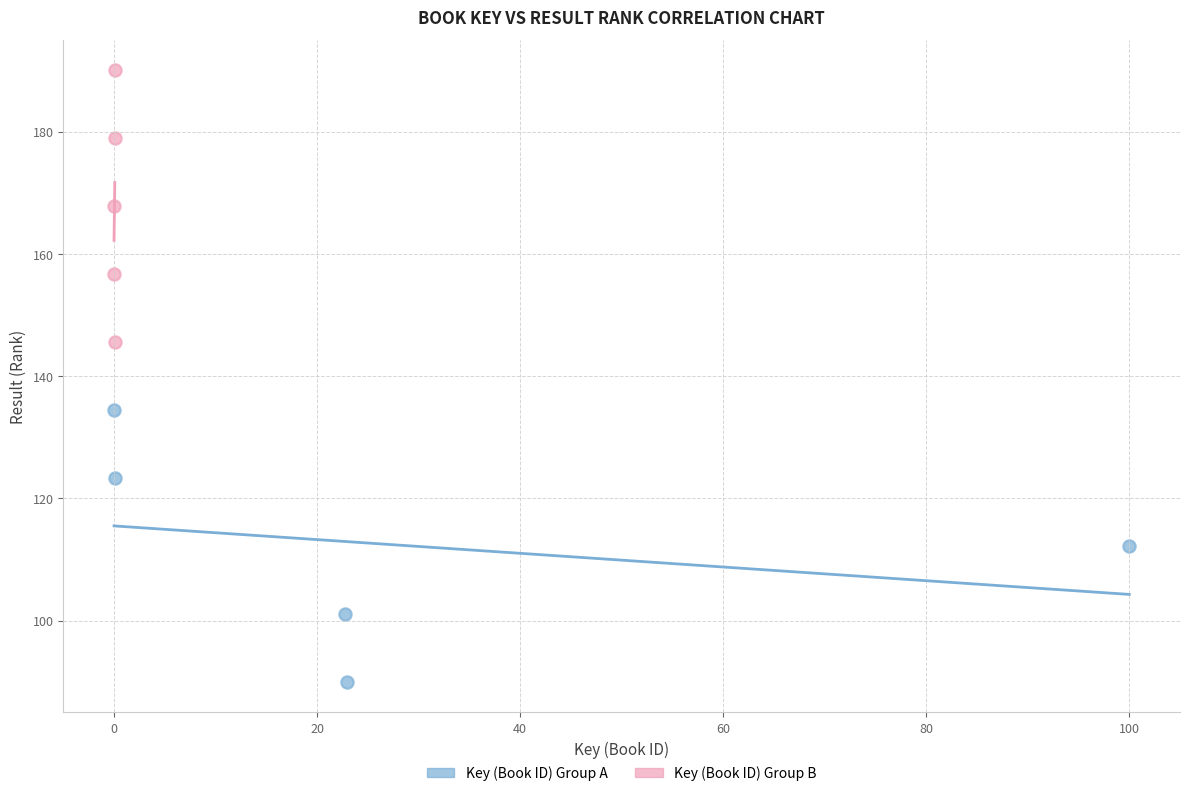

Which series contains the lowest Y value?

Key (Book ID) Group A